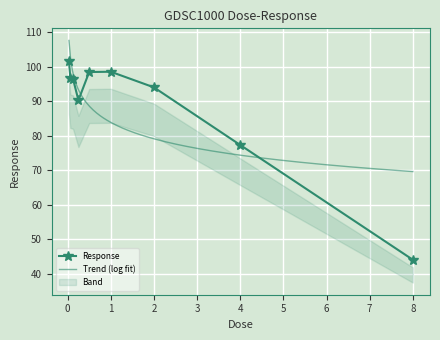

What is the change in value from 0.03125 to 0.0625?

-4.7